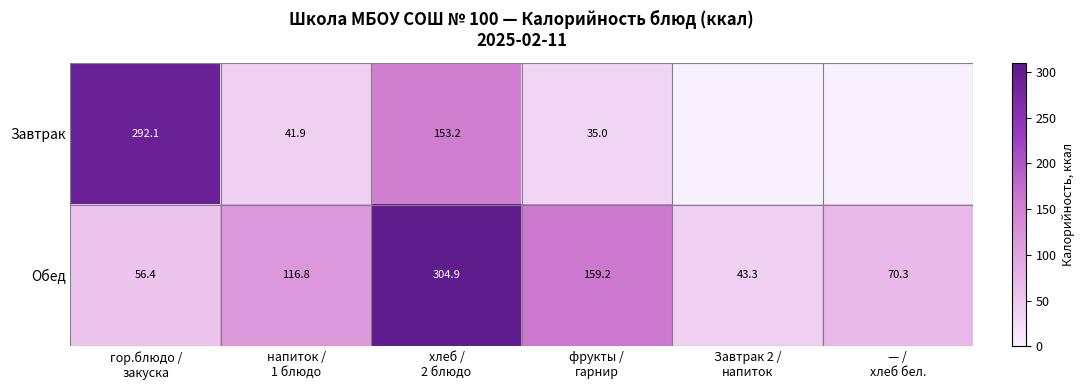

What is the difference between the maximum and minimum values in the Обед series?

261.6